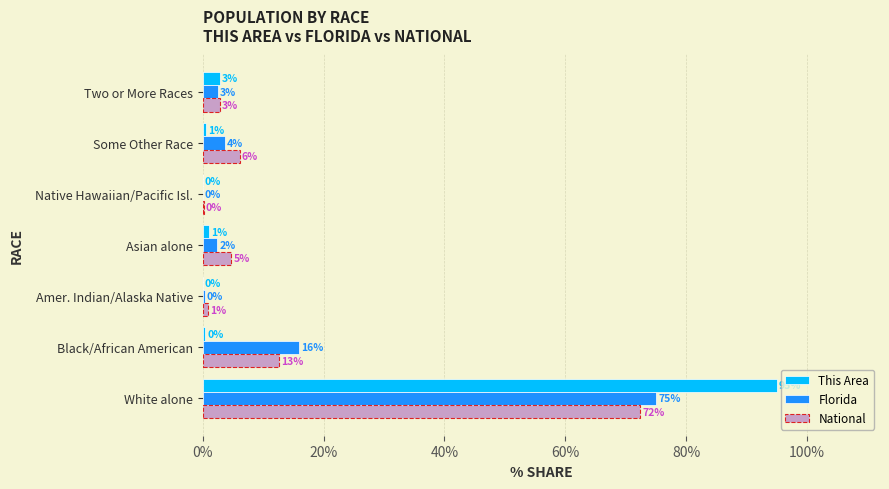

Which series changed the most between Some Other Race and Two or More Races?

National